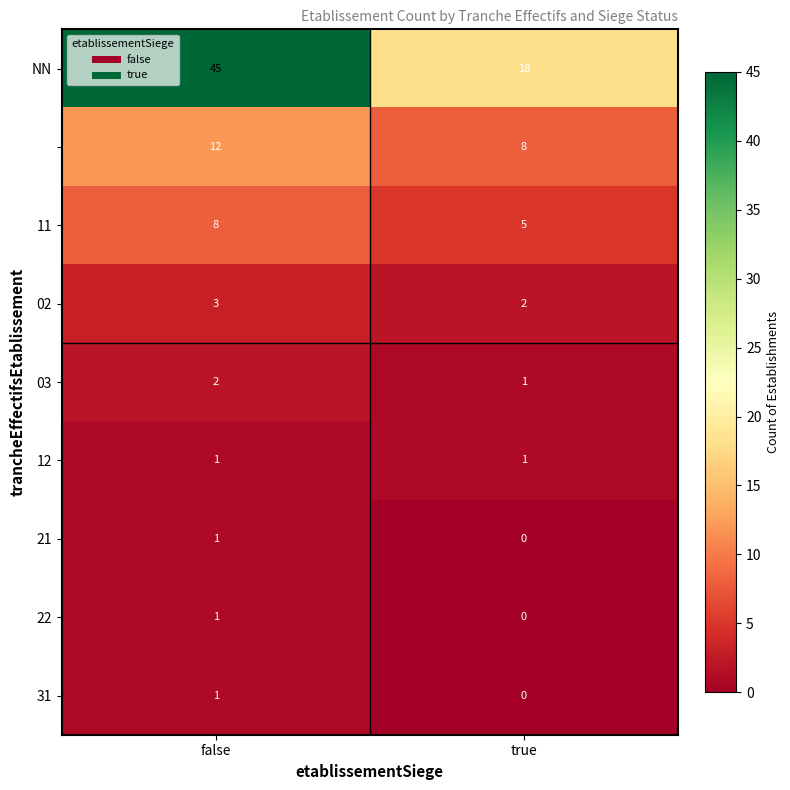

What is the total value across all series at false?

74